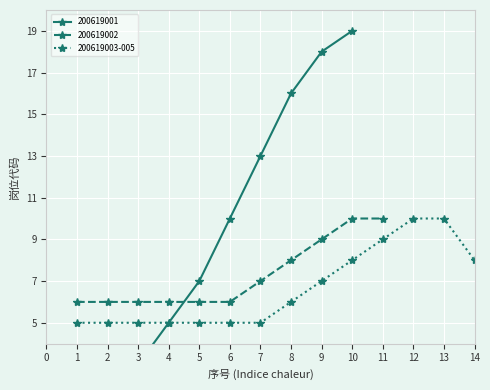

True or false: 200619003-005 and 200619001 intersect in this chart.

False